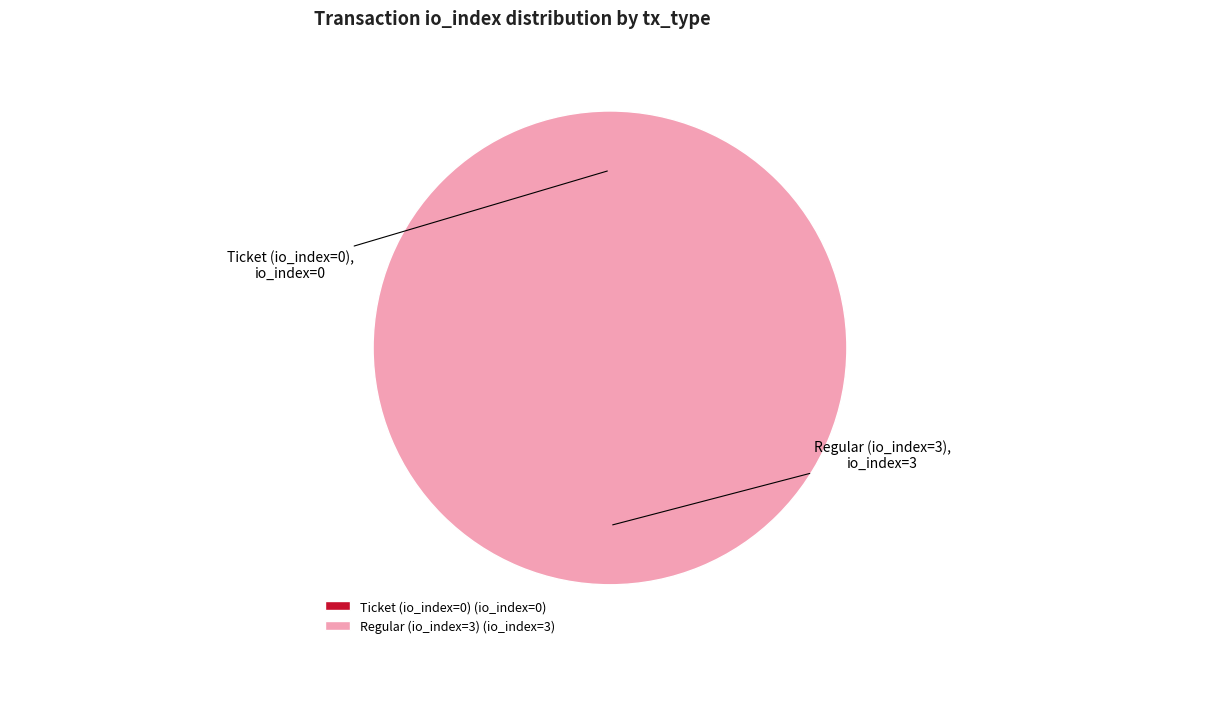

How many slices are in this pie chart?

2